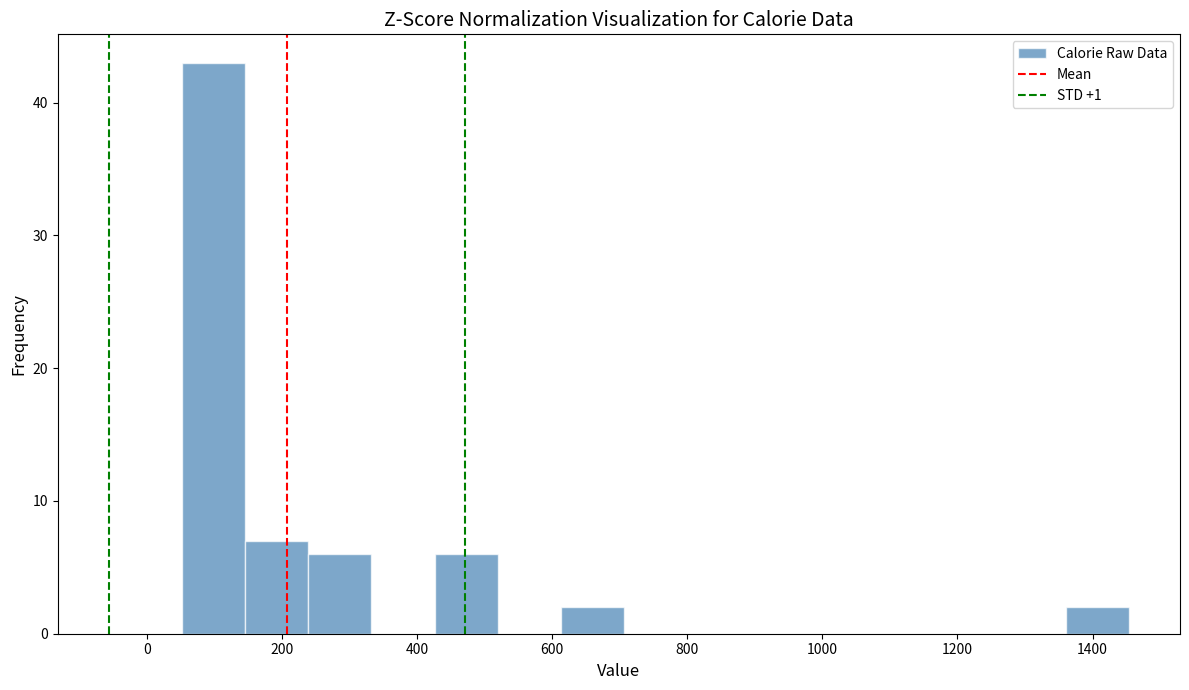

Reading left to right, list every bar in this chart as the range it spans on the x-axis followed by its height. Neither the bar edges nor the heights are printed on the chart, so give them approximately, as read against the axes.

60 to 140: 43
140 to 240: 7
240 to 340: 6
340 to 420: 0
420 to 520: 6
520 to 620: 0
620 to 700: 2
700 to 800: 0
800 to 900: 0
900 to 980: 0
980 to 1080: 0
1080 to 1180: 0
1180 to 1260: 0
1260 to 1360: 0
1360 to 1460: 2